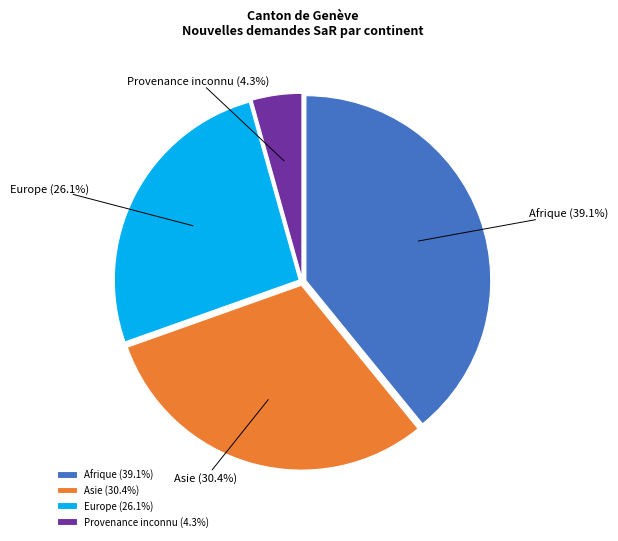

What percentage is NOT represented by Europe?

73.9%